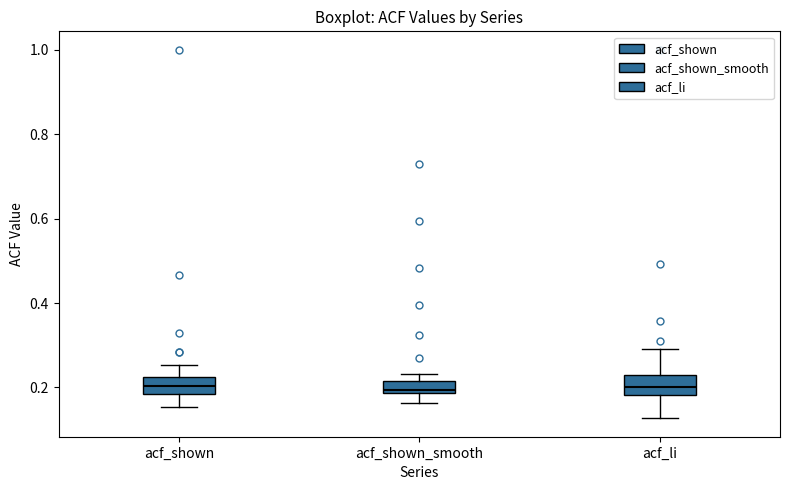

Where is the upper edge of the box for acf_shown_smooth on the y-axis? The values are not printed on the chart, so give them approximately, as read against the axis.

0.22